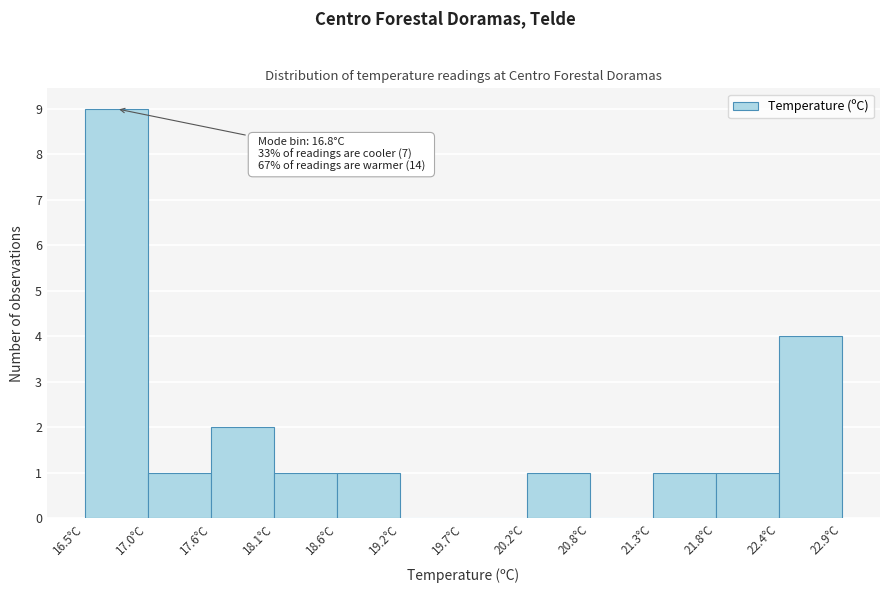

Over which range of the x-axis is the bar tallest?

16.5 to 17.0